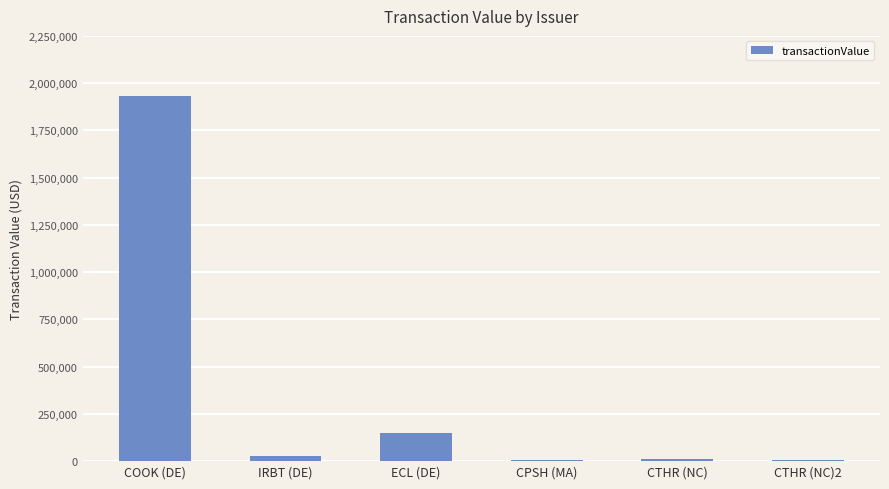

What is the sum of all values?

2125742